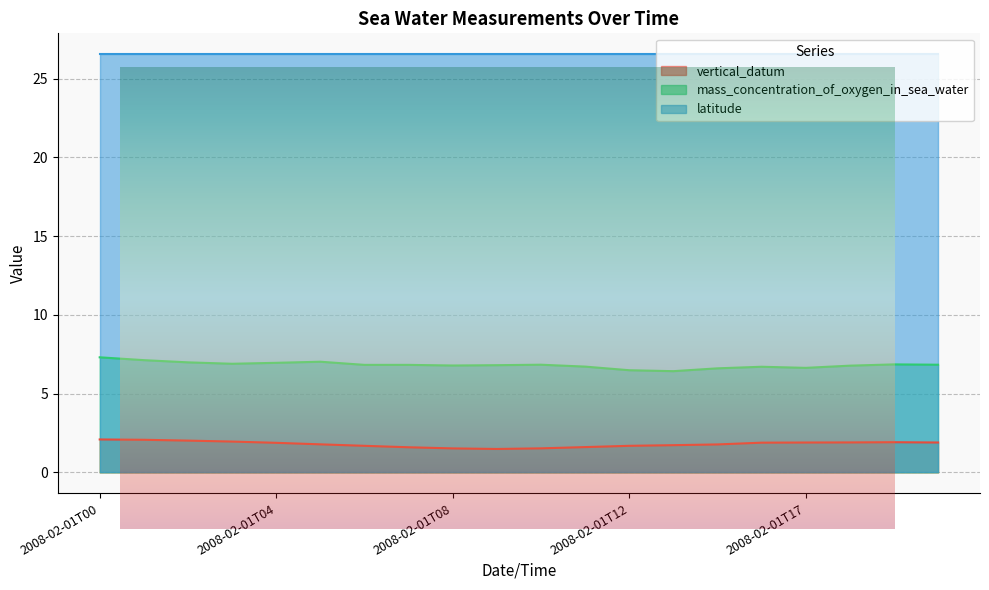

Which series has the largest range (max minus min)?

mass_concentration_of_oxygen_in_sea_water